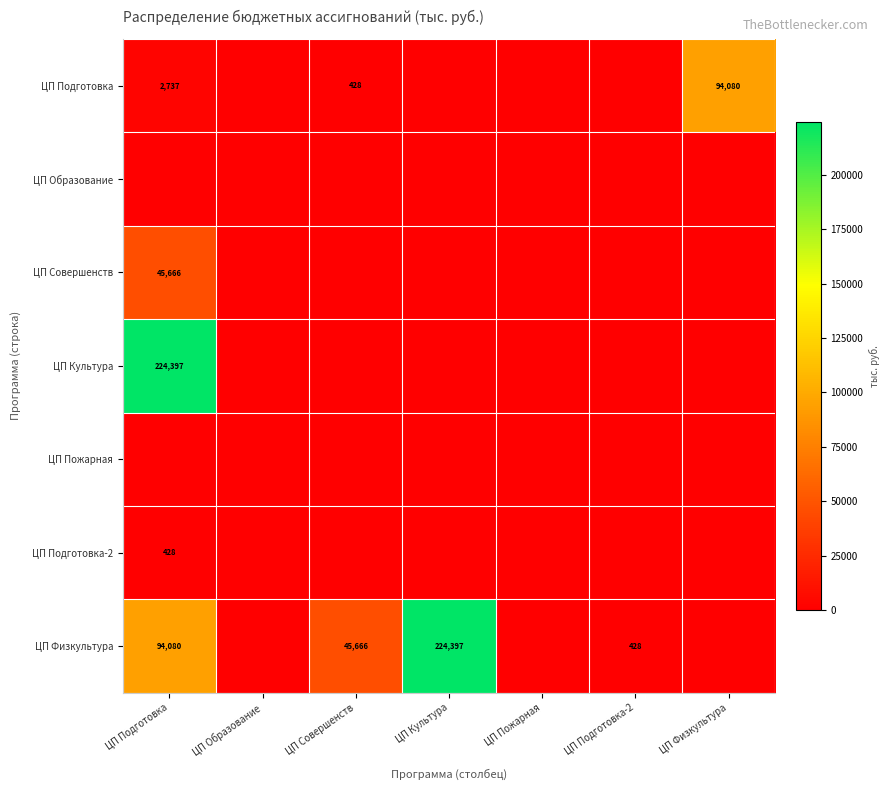

At which category does the chart reach its peak across all series?

ЦП Подготовка